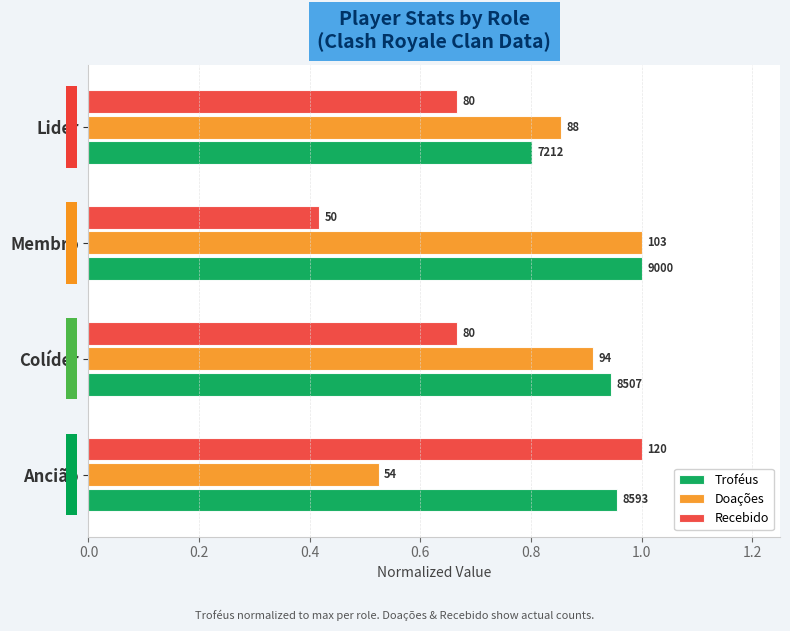

What is the value of the Recebido bar at the 4th from the left?

0.7